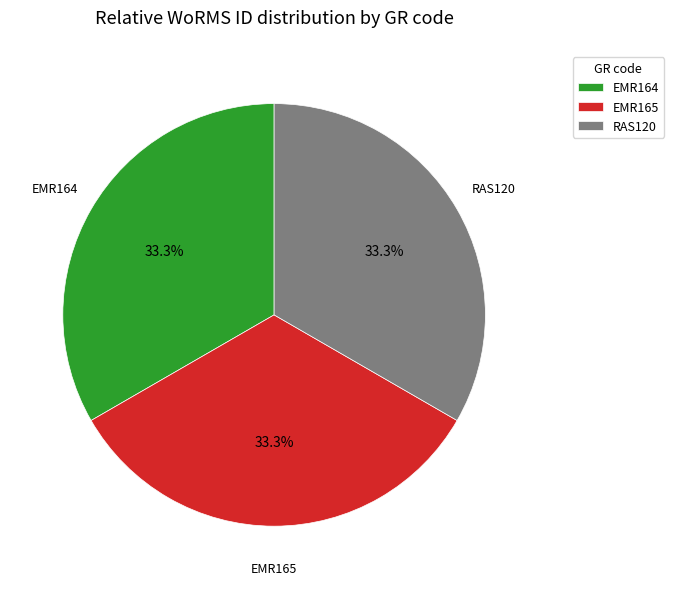

What percentage is the EMR164 slice, to the nearest percent?

33%